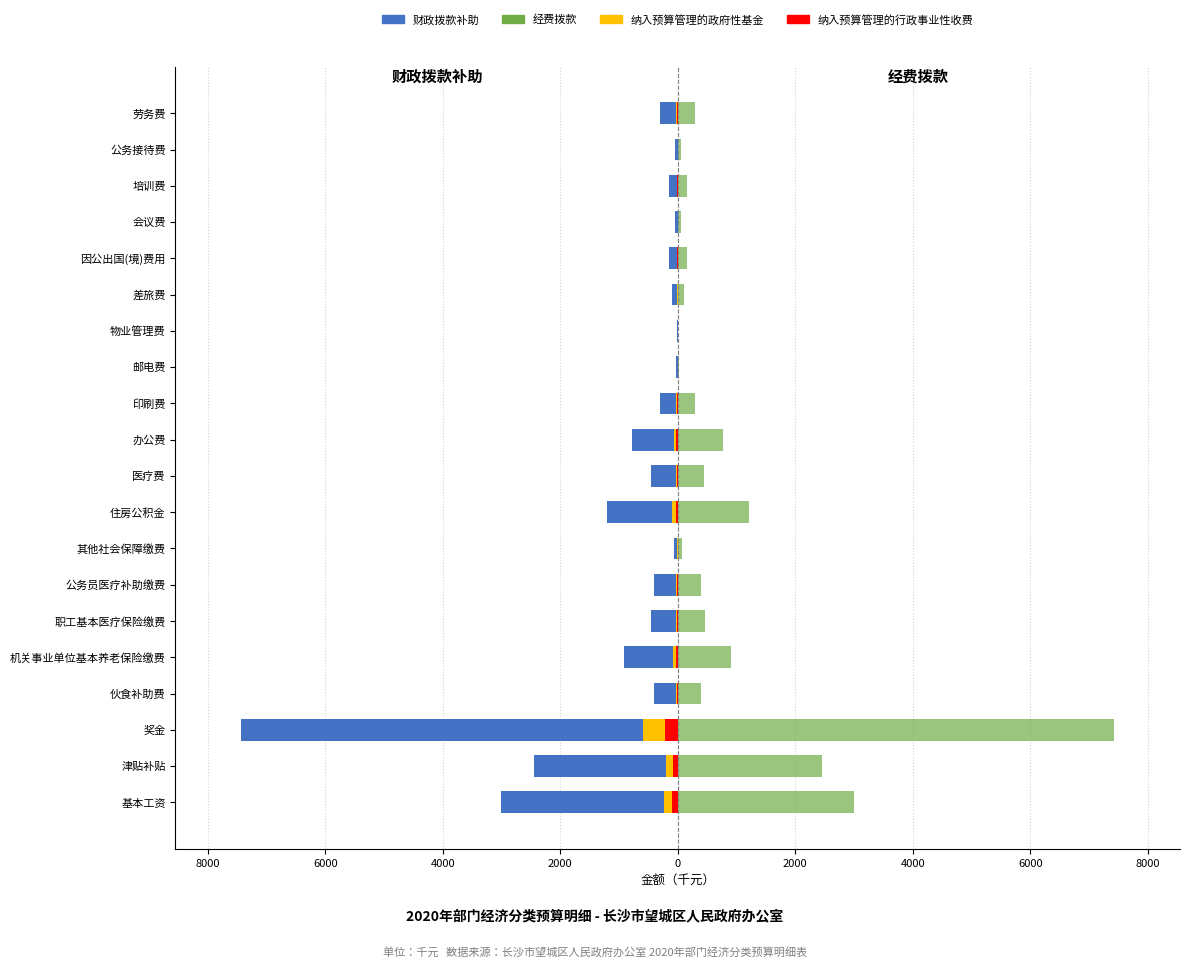

The value of 经费拨款 at 差旅费 is 100.0. True or false?

True